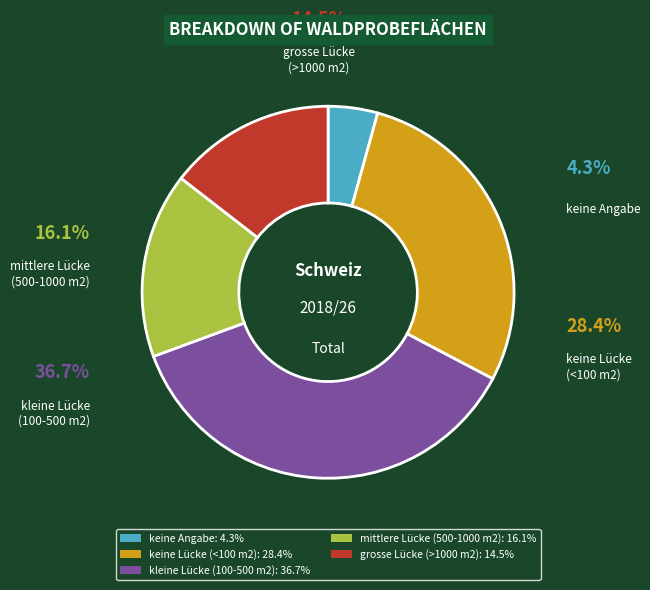

Is it true that keine Lücke (<100 m2) is 39% of the pie?

False